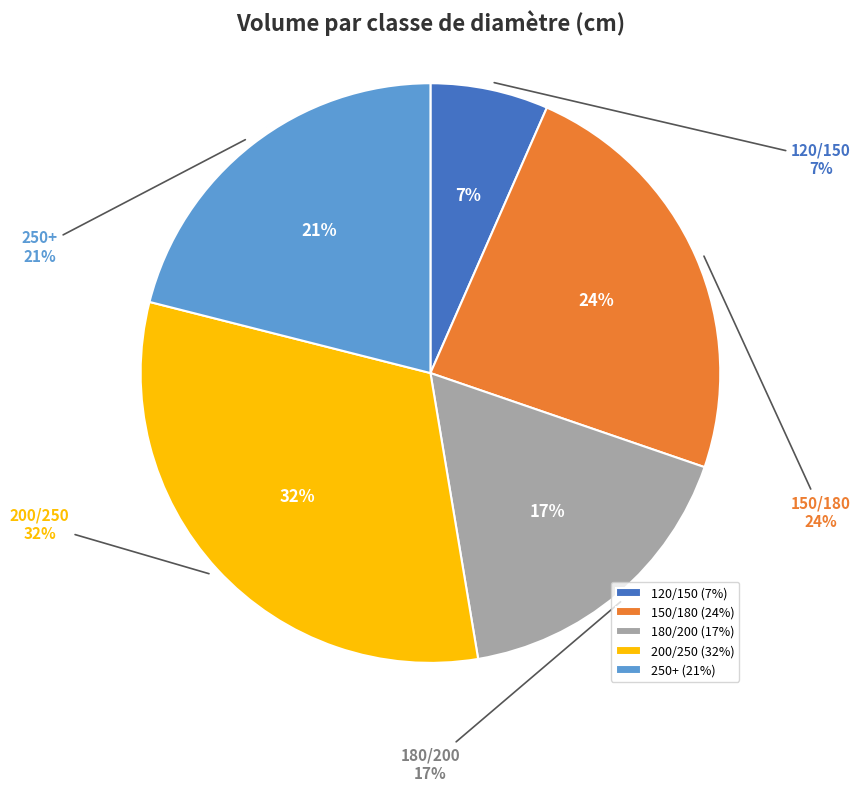

Does 200/250 represent more than half of the total?

No